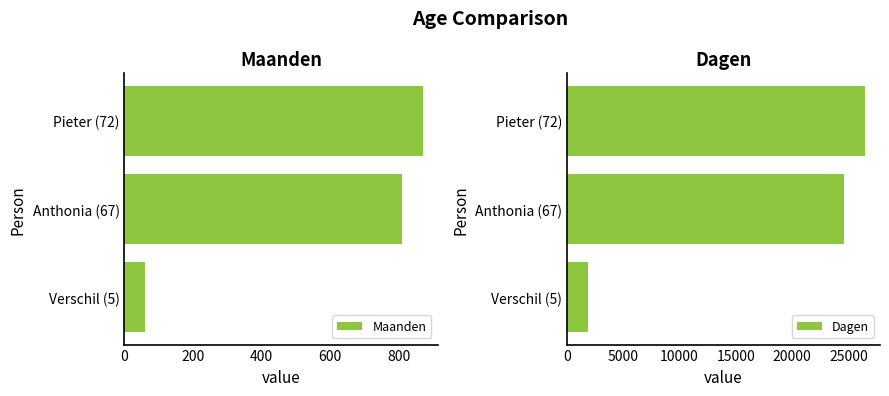

Which series has the largest range (max minus min)?

Dagen